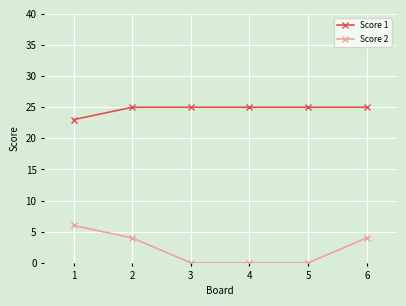

What is the sum of the Score 1 values at 6 and 1?

48